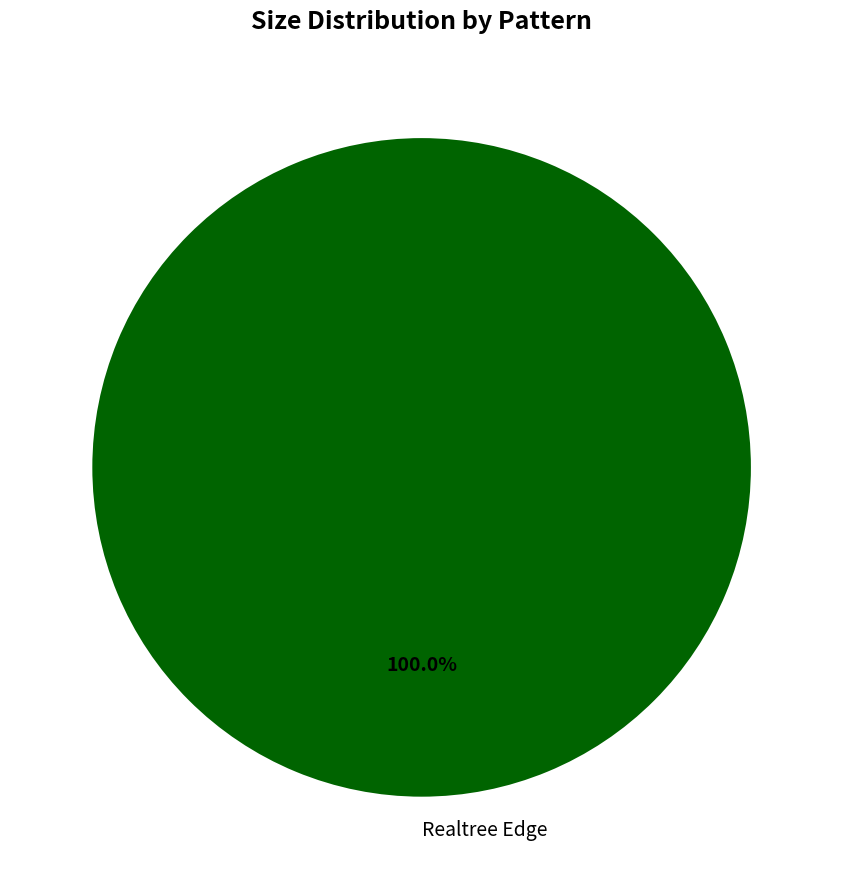

What is the majority slice?

Realtree Edge